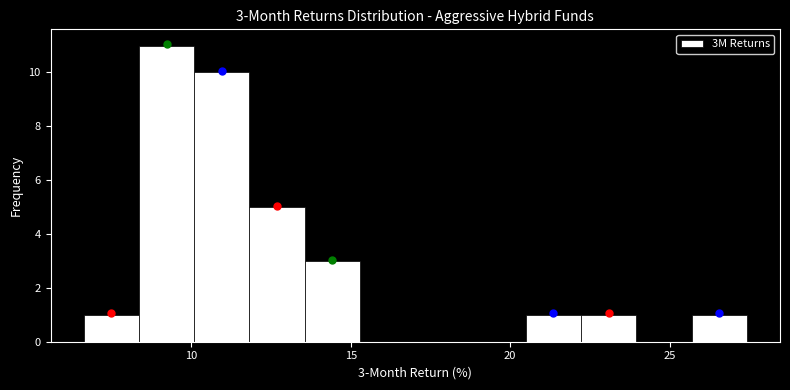

Around what value on the x-axis is the tallest bar? Give the approximate position of its centre, as read against the axis.

9.0